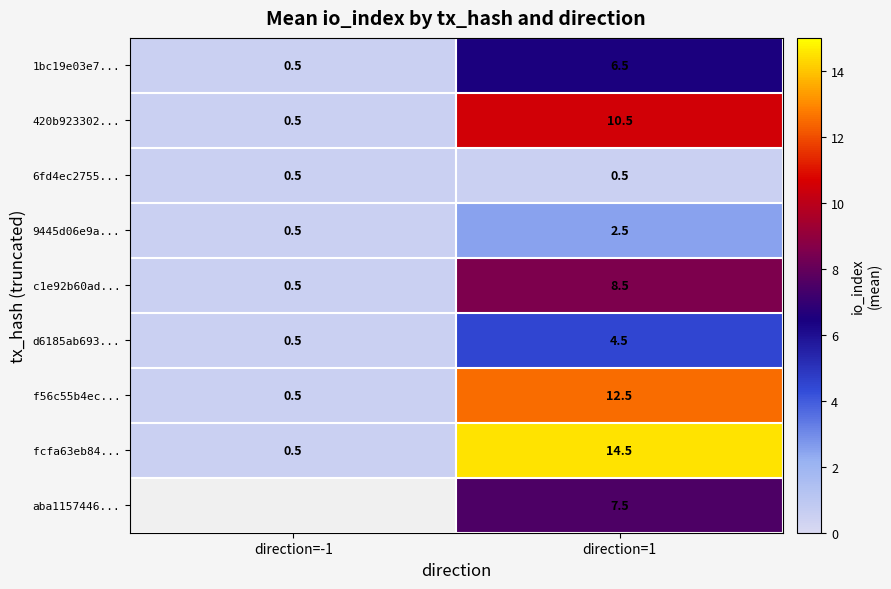

Is the value of fcfa63eb84... at direction=-1 greater than the value of f56c55b4ec... at direction=1?

No